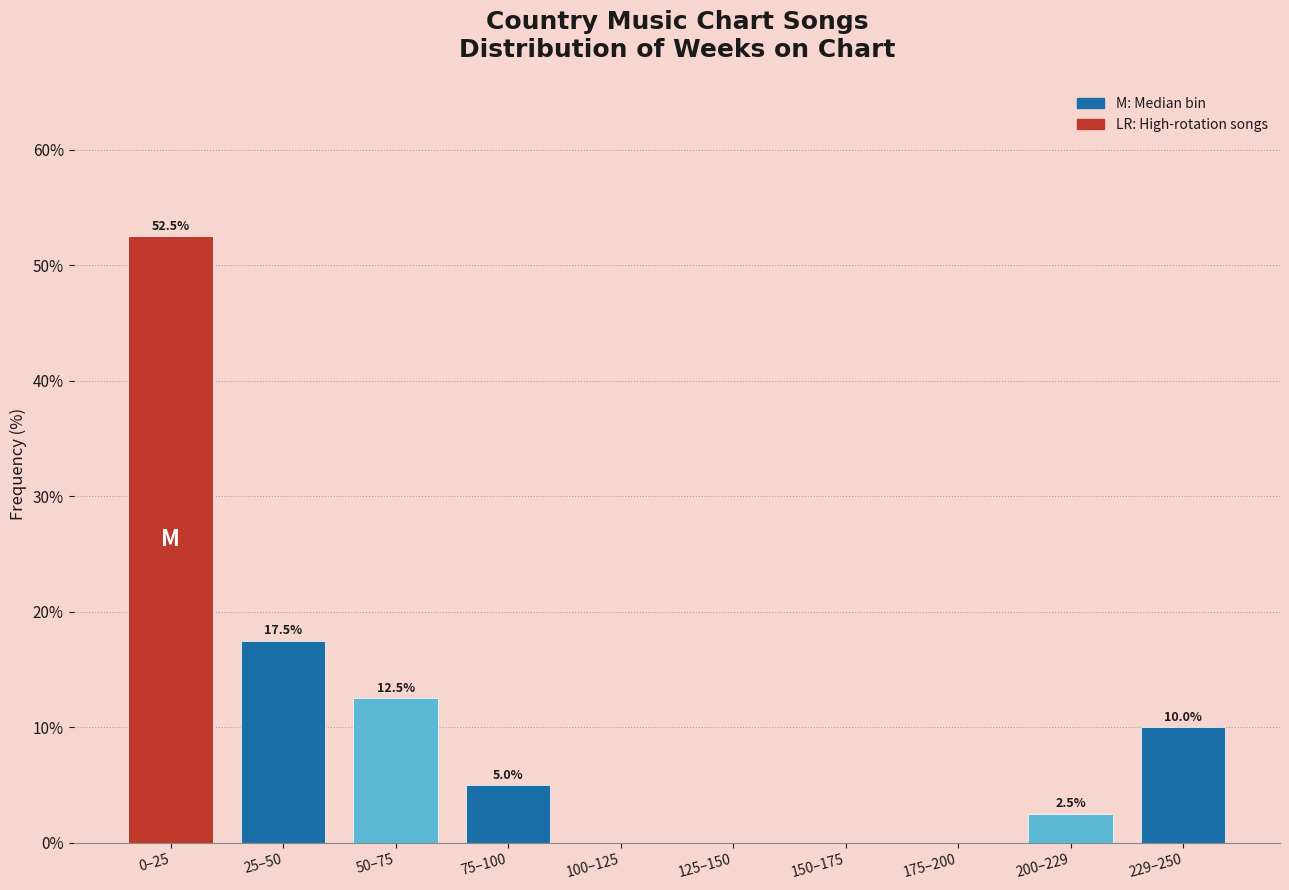

Reading left to right, extract all data points from this chart.

0–25=52.5	25–50=17.5	50–75=12.5	75–100=5.0	100–125=0.0	125–150=0.0	150–175=0.0	175–200=0.0	200–229=2.5	229–250=10.0